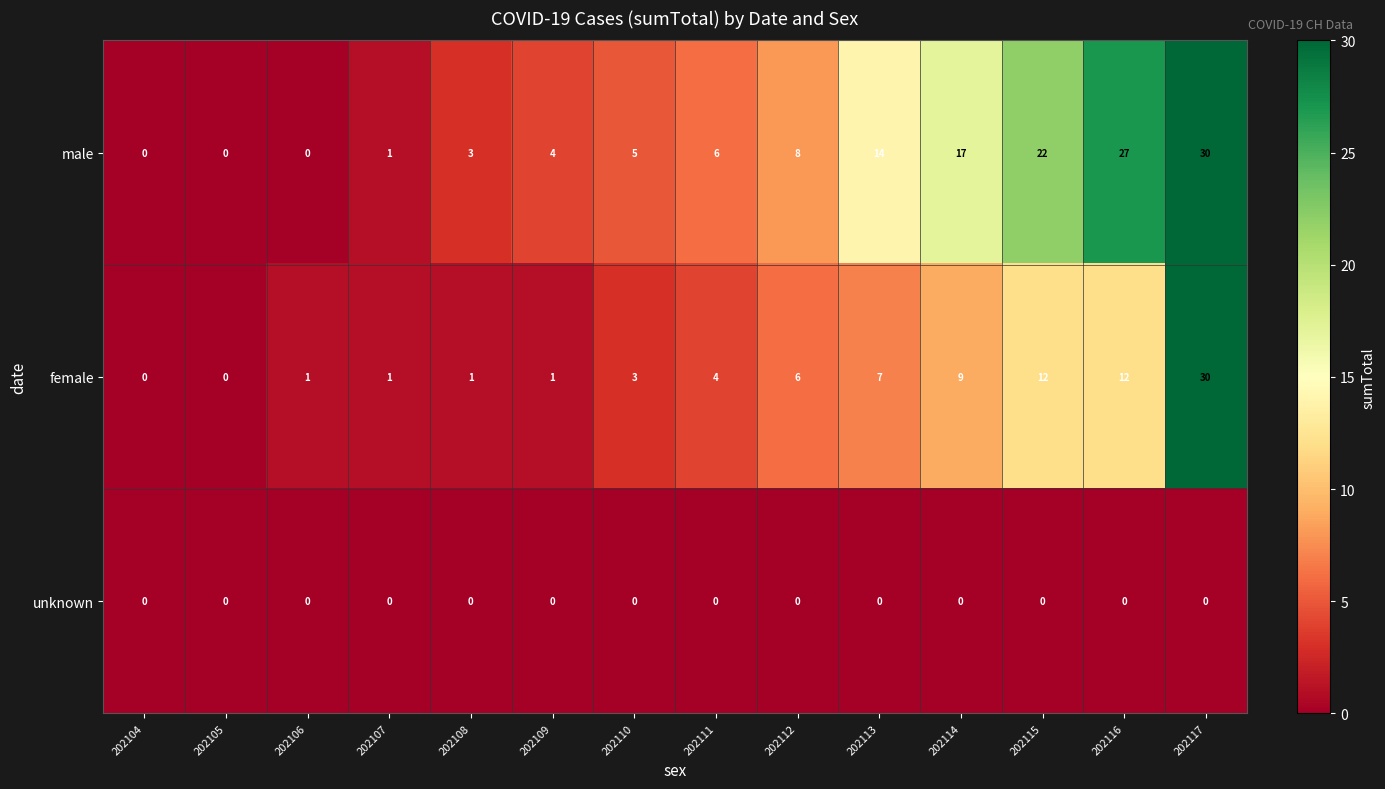

What value does the male series have at 202117, to the nearest 10?

30